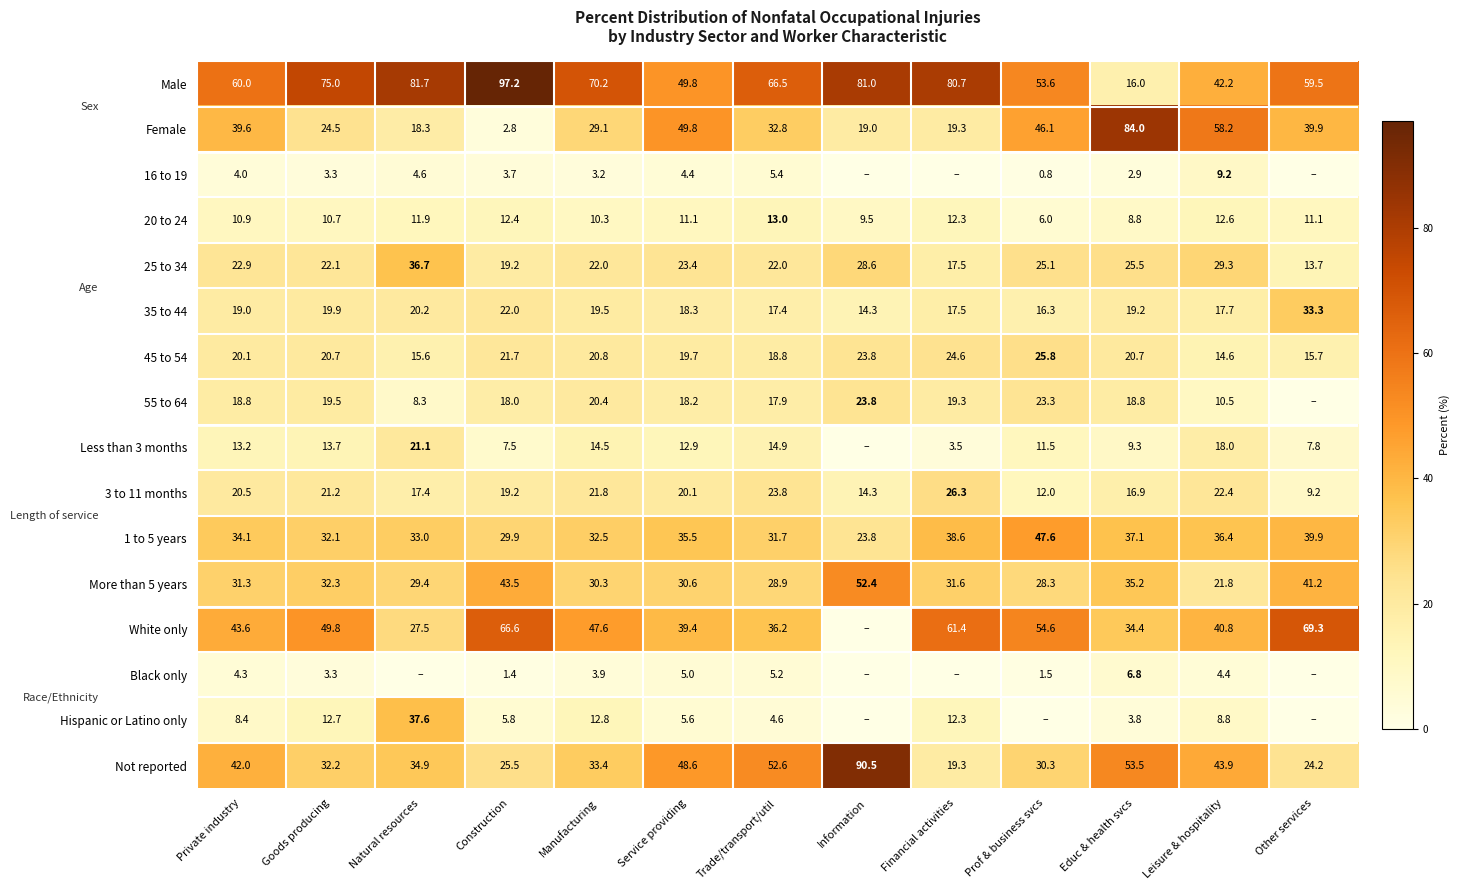

What is the difference between the highest and lowest values at Private industry?

56.0